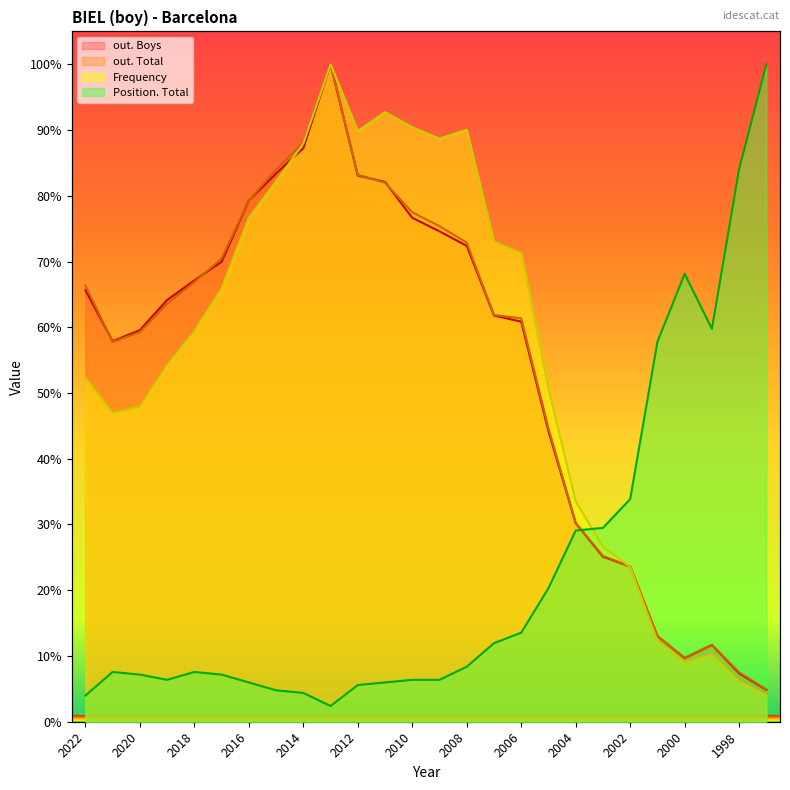

What is the approximate value of out. Total at 2002?

23.6